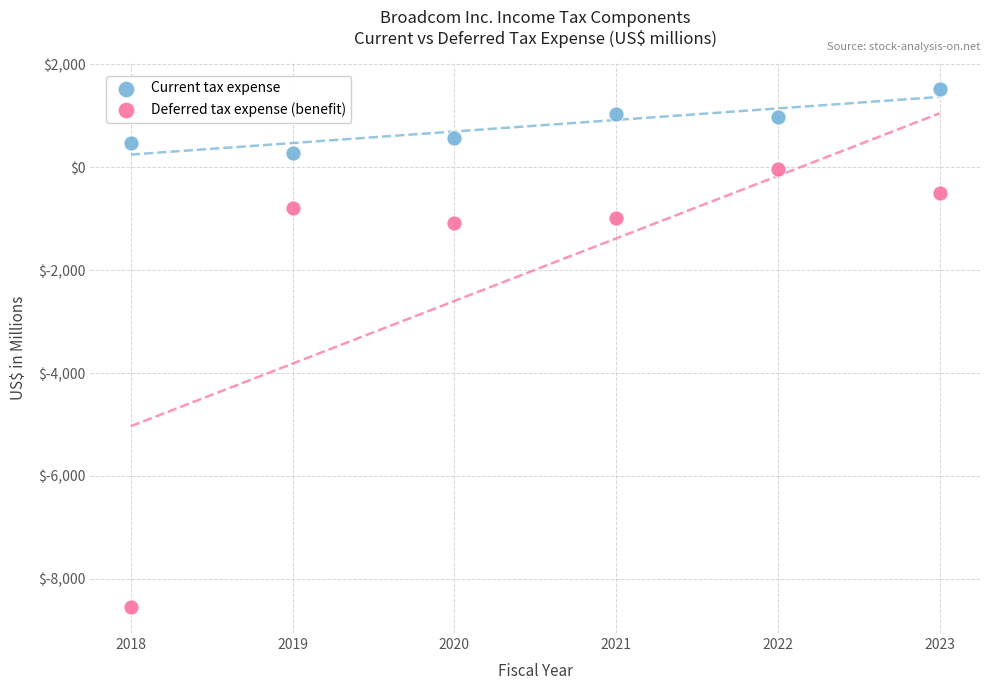

Which series contains the lowest Y value?

Deferred tax expense (benefit)